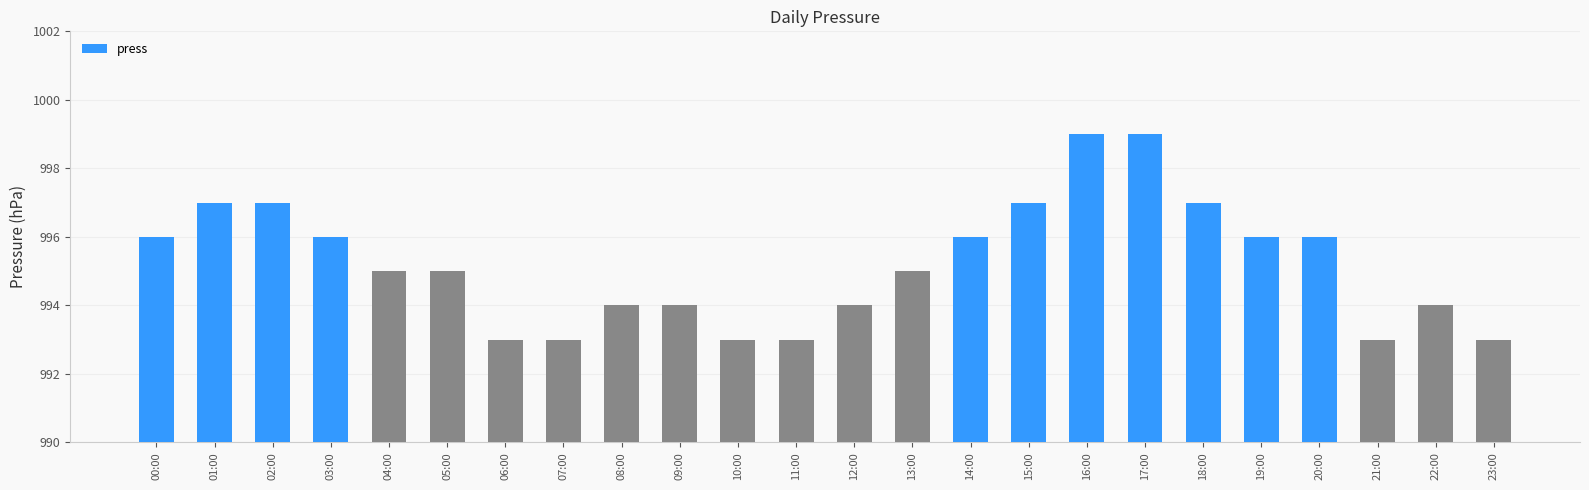

The value at 20:00 is 996. True or false?

True